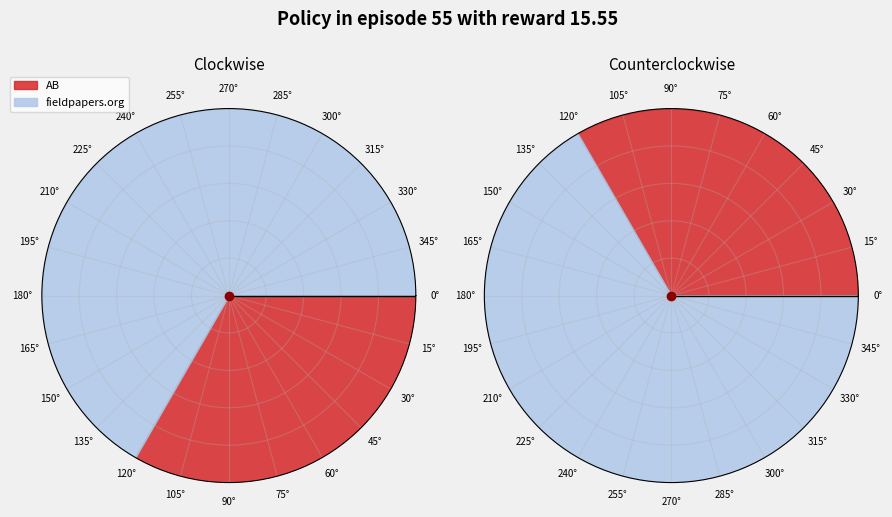

Is AB the majority of the pie?

No